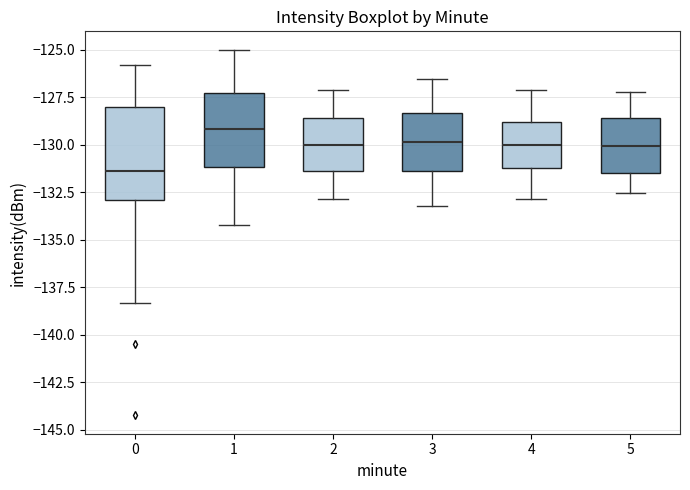

Which box has the highest median line?

1